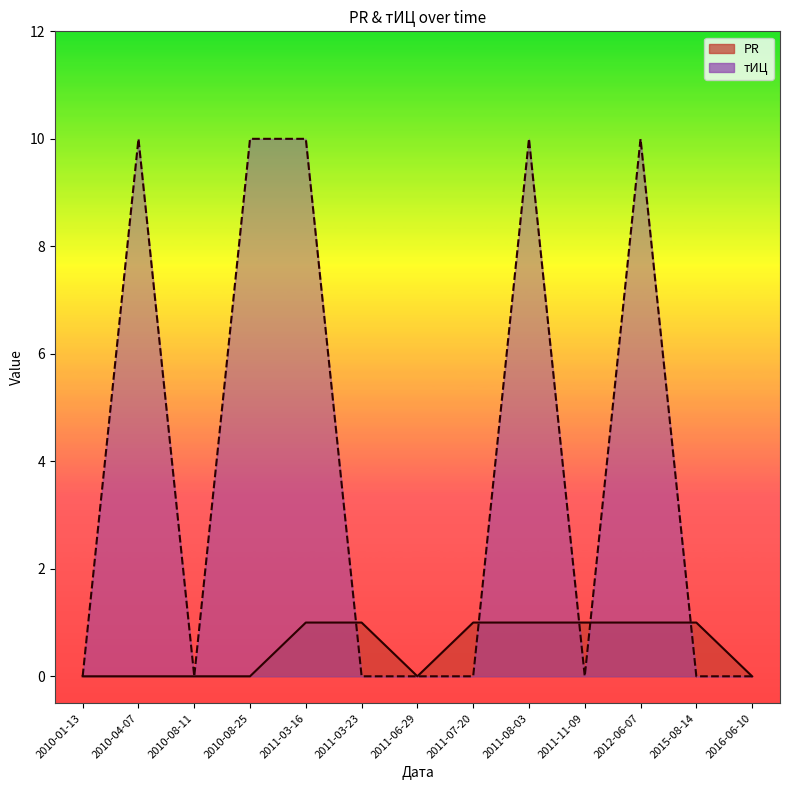

Where do PR and тИЦ first cross each other?

2011-03-16 and 2011-03-23